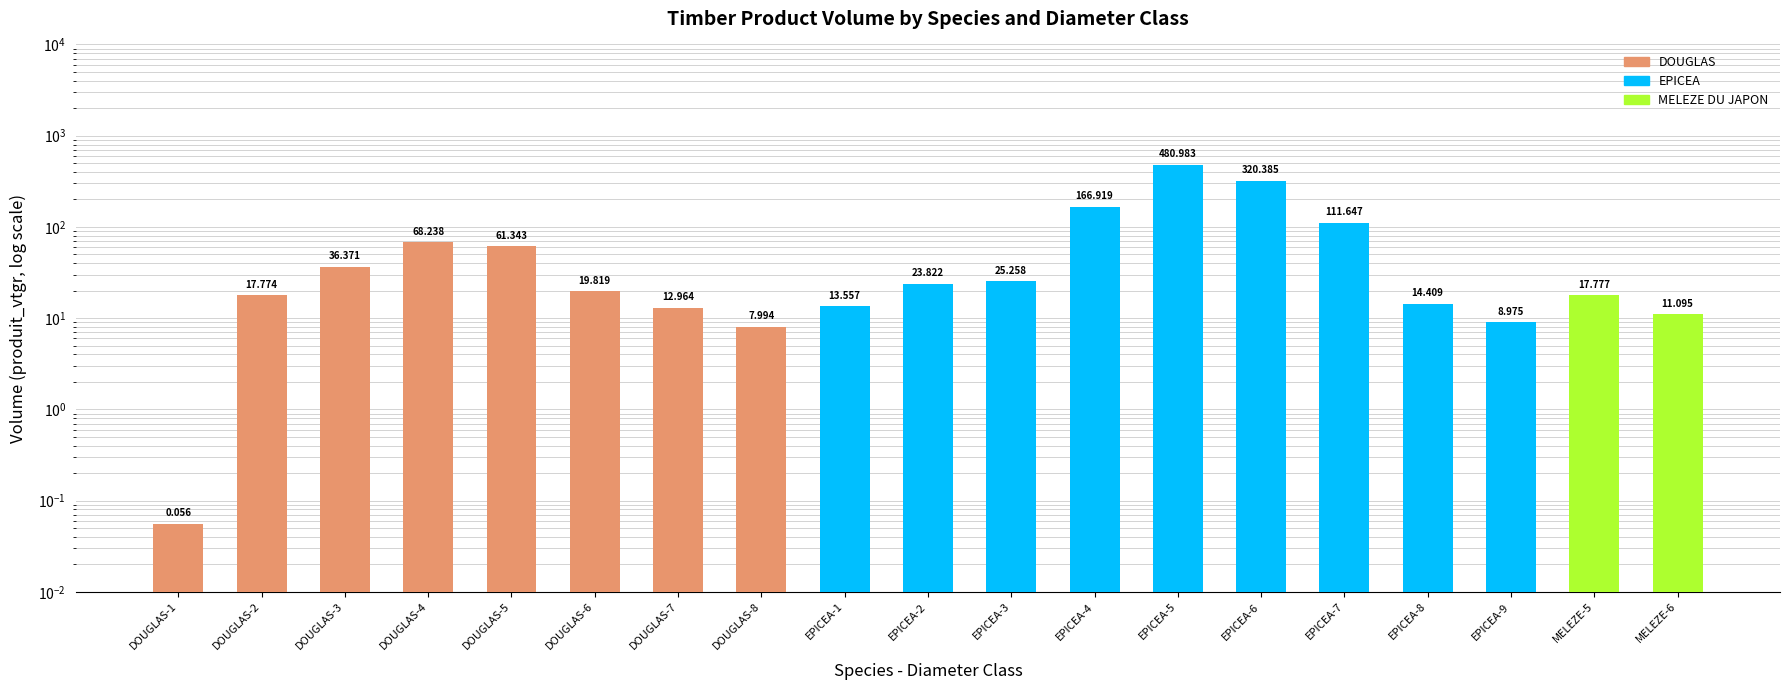

How many values exceed 19?

10